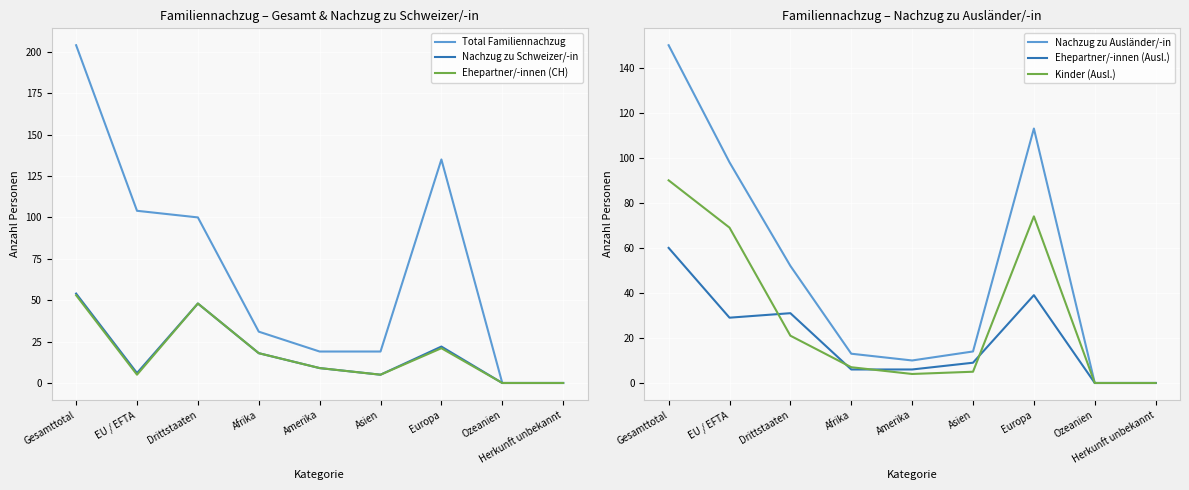

Is the value of Kinder (Ausl.) at Asien greater than the value of Total Familiennachzug at EU / EFTA?

No